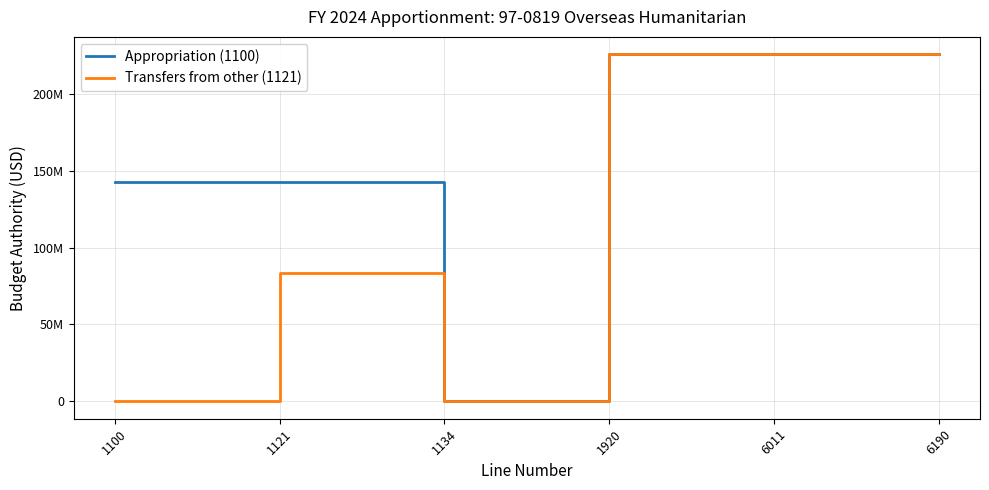

Is it true that Appropriation (1100) equals 399680783 at 6190?

False